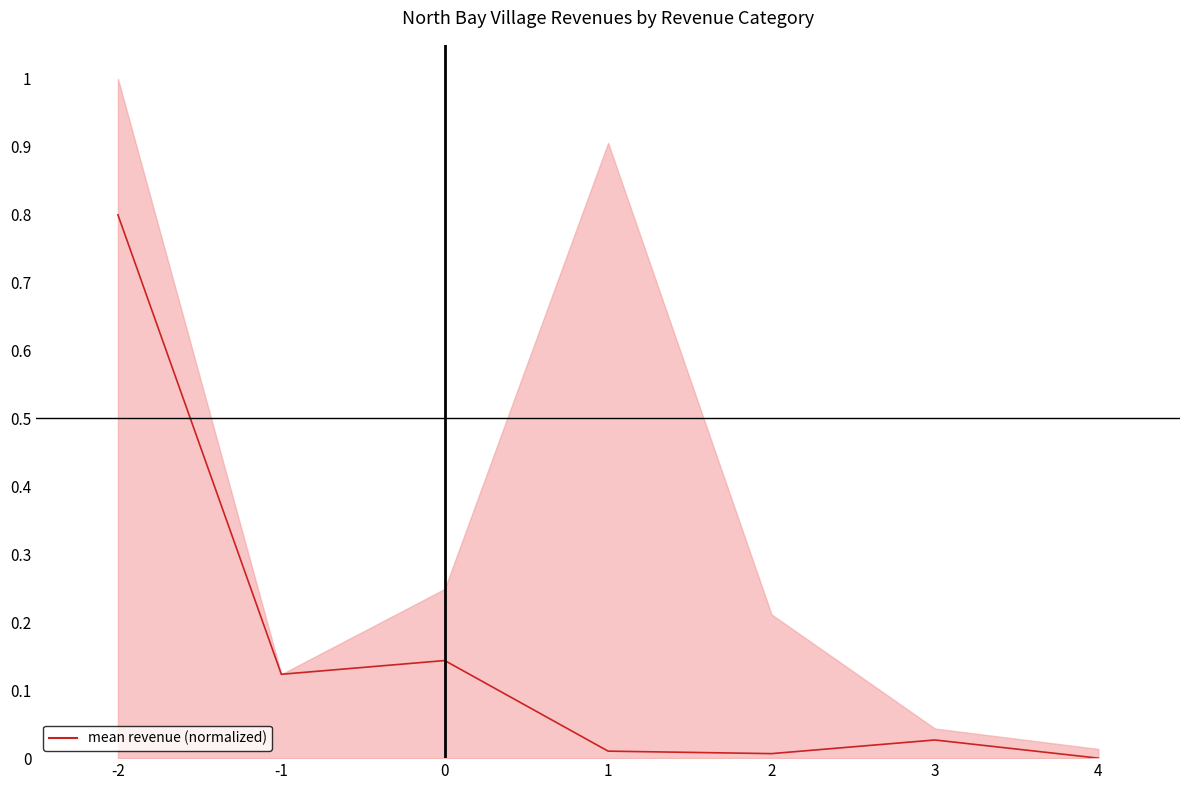

How many points are lower than both their immediate neighbors (excluding endpoints)?

2